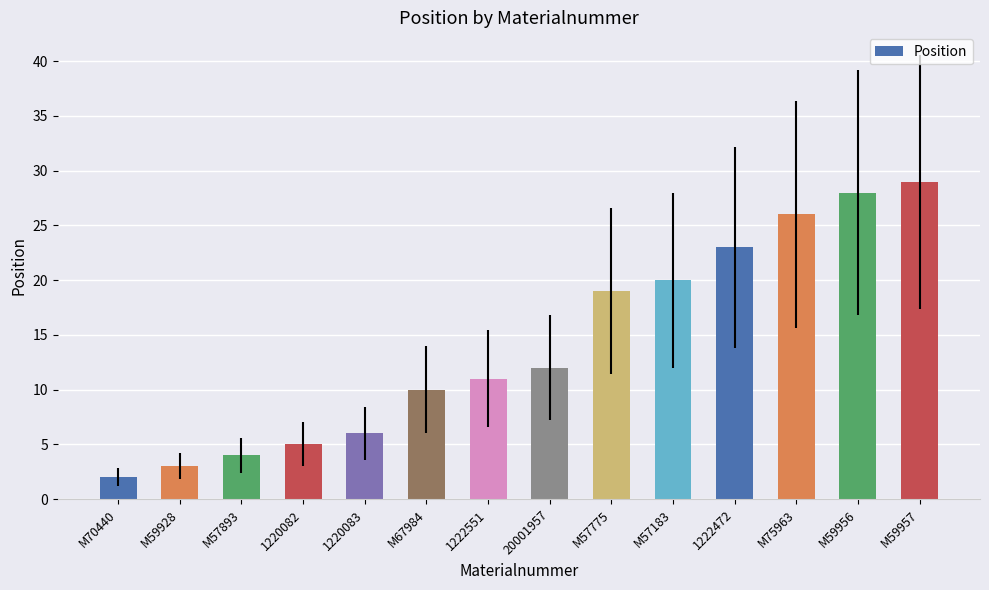

What is the label of the 9th bar from the left?

M57775